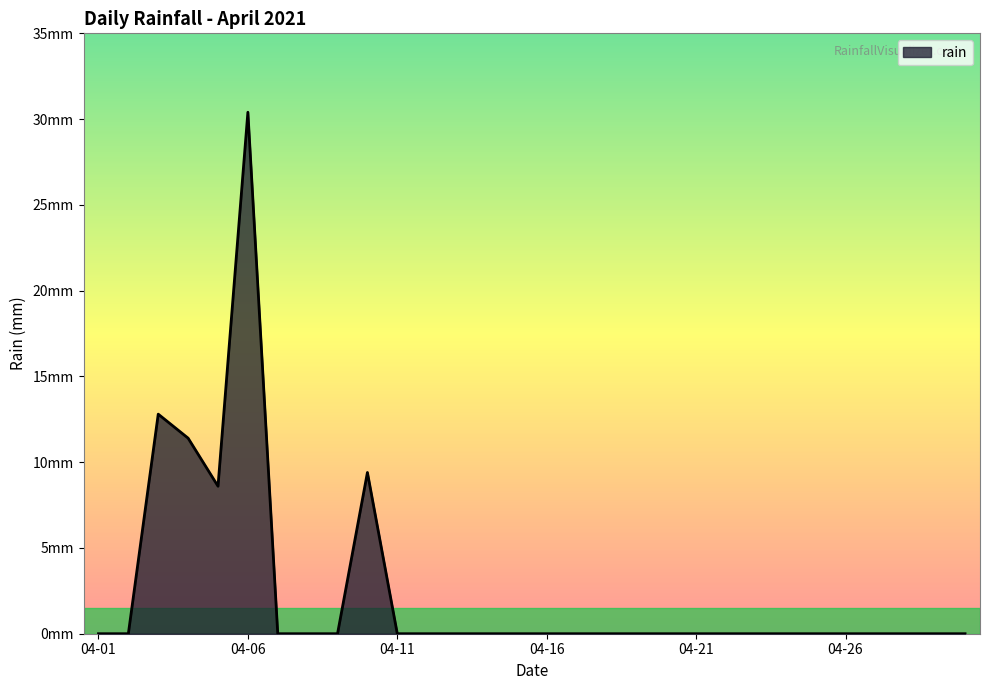

How many points are lower than both their immediate neighbors (excluding endpoints)?

1